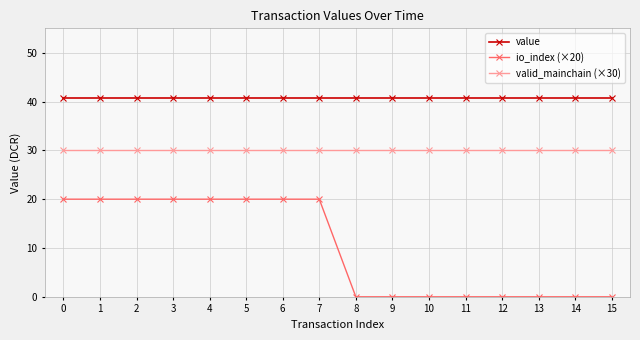

How many lines are shown in the chart?

3